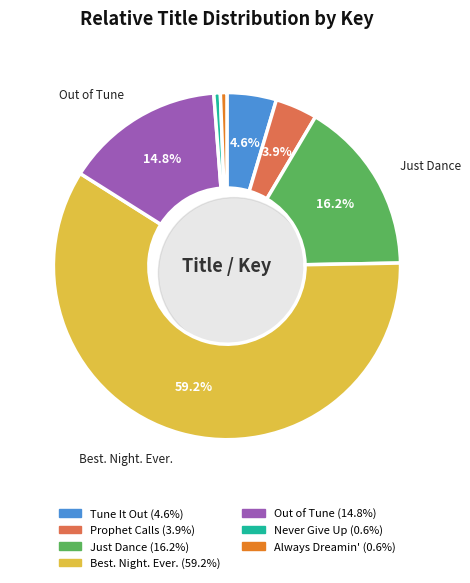

How many slices are in this pie chart?

7